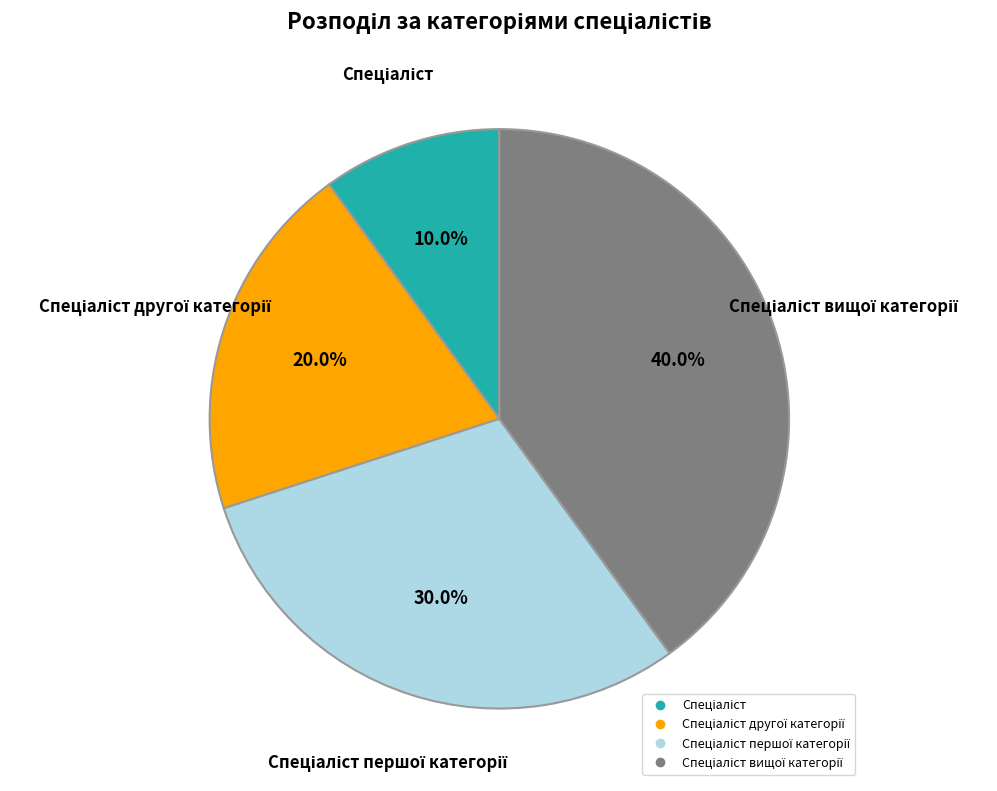

Count the number of slices in the pie.

4